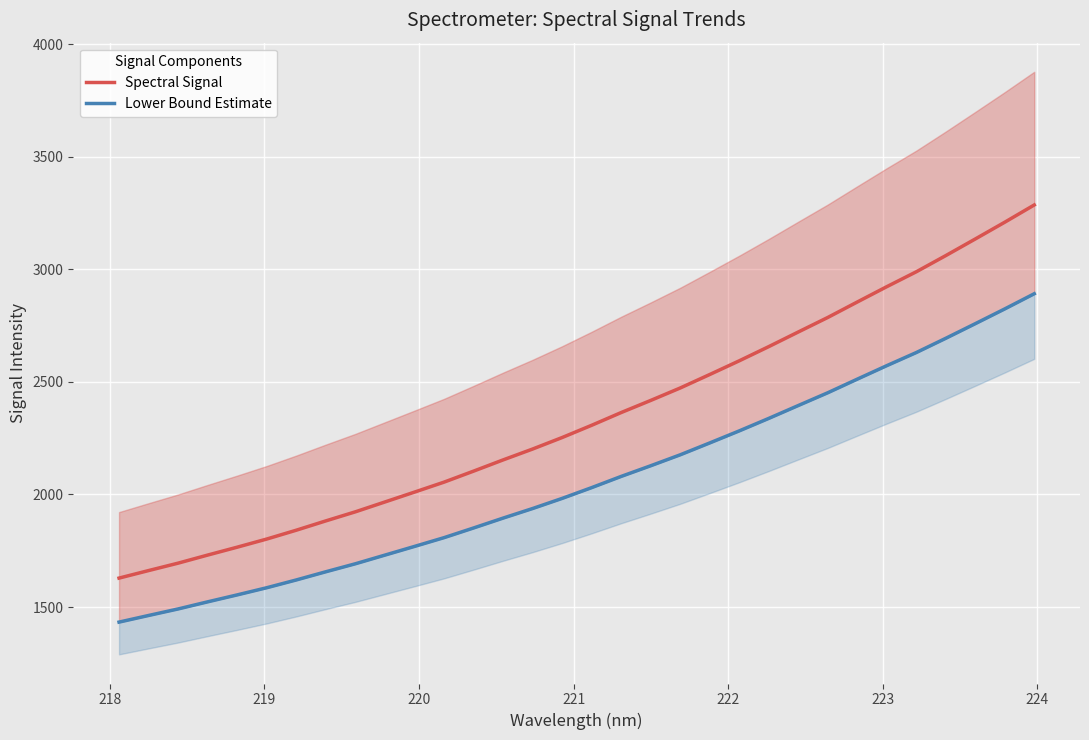

What is the lowest value of the Spectral Signal series?

1628.5